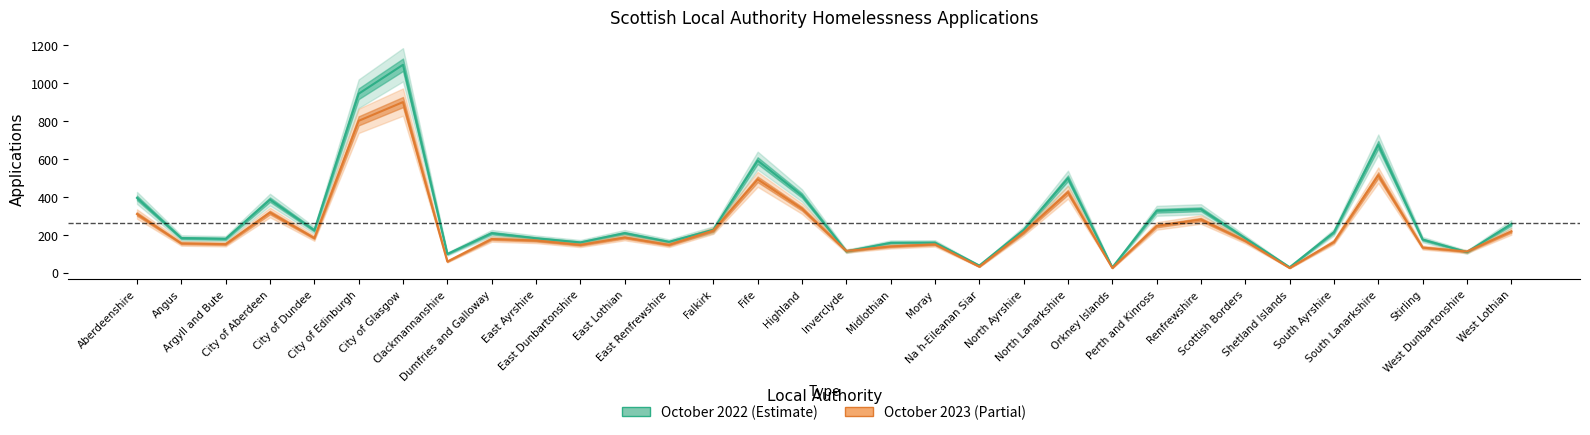

What position from the right is Falkirk?

19